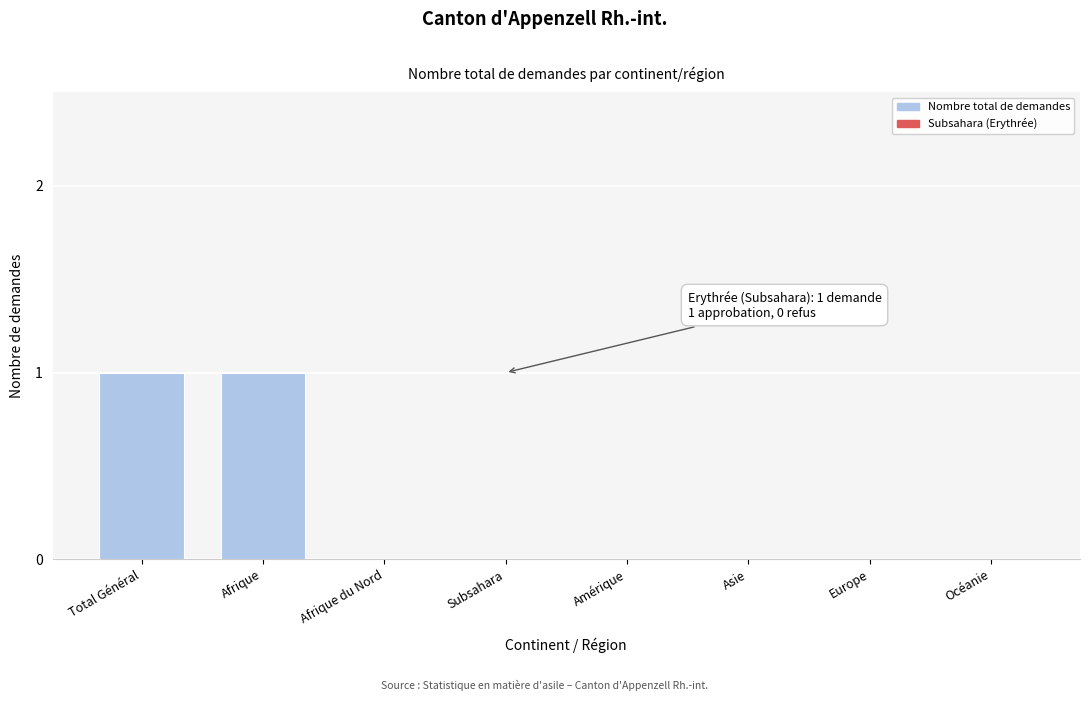

Reading left to right, what are all the values shown in this chart?

Total Général=1	Afrique=1	Afrique du Nord=0	Subsahara=0	Amérique=0	Asie=0	Europe=0	Océanie=0